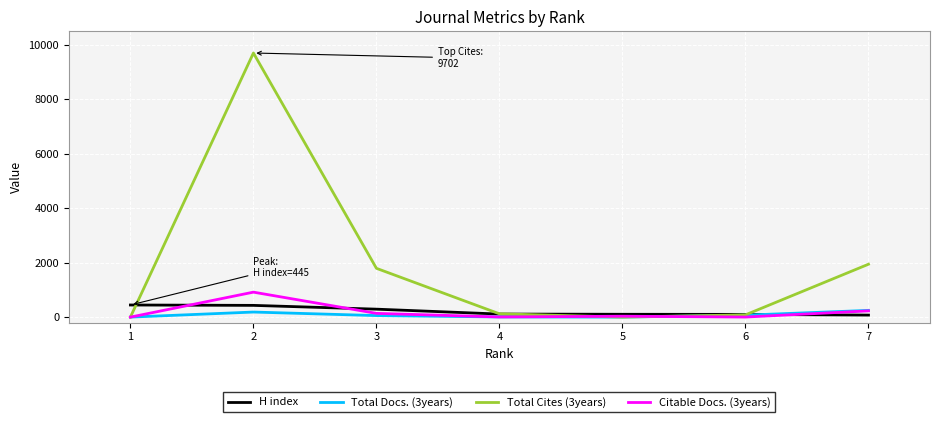

At how many categories does at least one series exceed 884?

3